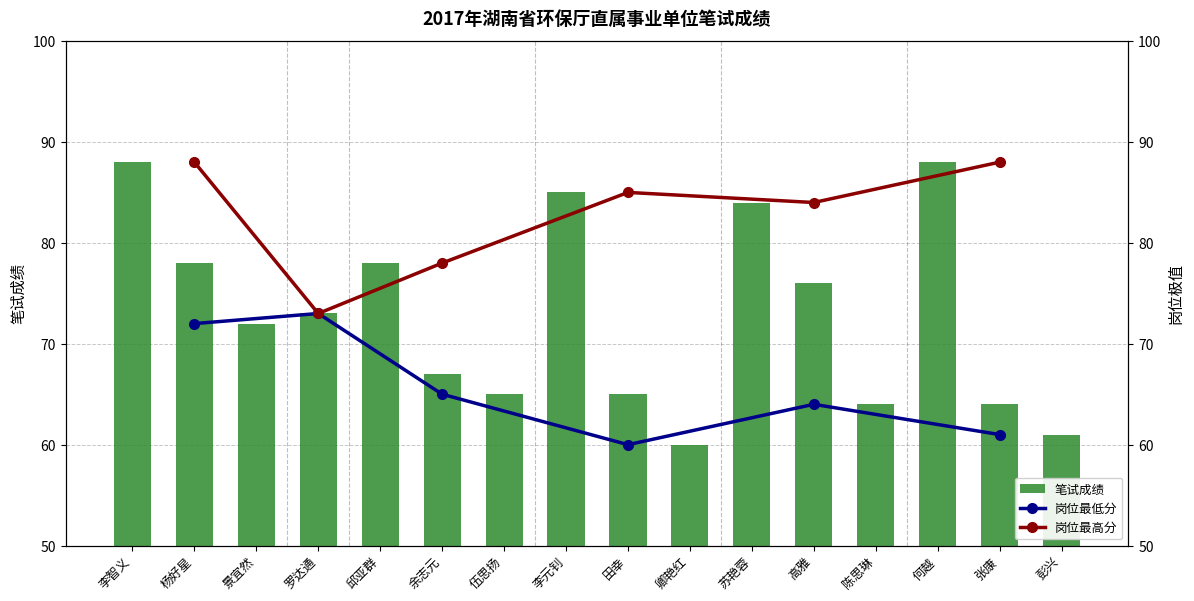

Which label corresponds to the largest value in the chart?

李智义